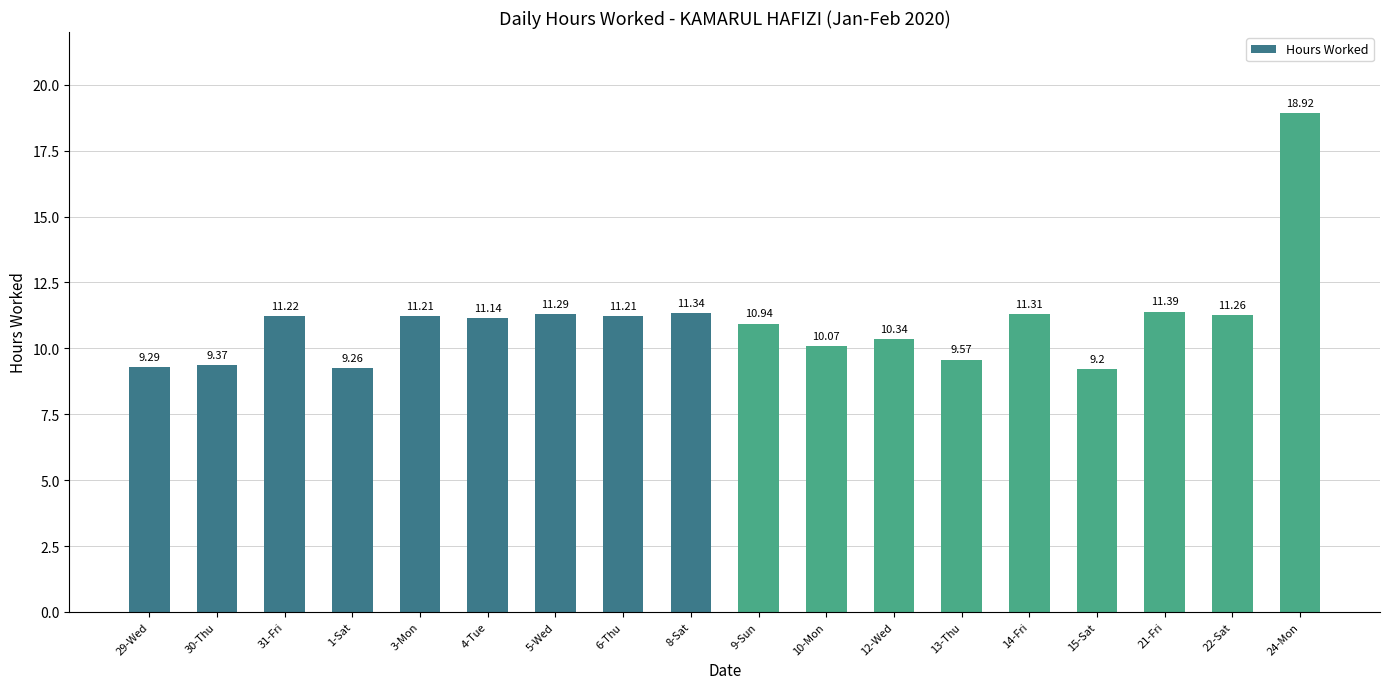

Reading left to right, extract all data points from this chart.

29-Wed=9.3	30-Thu=9.4	31-Fri=11.2	1-Sat=9.3	3-Mon=11.2	4-Tue=11.1	5-Wed=11.3	6-Thu=11.2	8-Sat=11.3	9-Sun=10.9	10-Mon=10.1	12-Wed=10.3	13-Thu=9.6	14-Fri=11.3	15-Sat=9.2	21-Fri=11.4	22-Sat=11.3	24-Mon=18.9